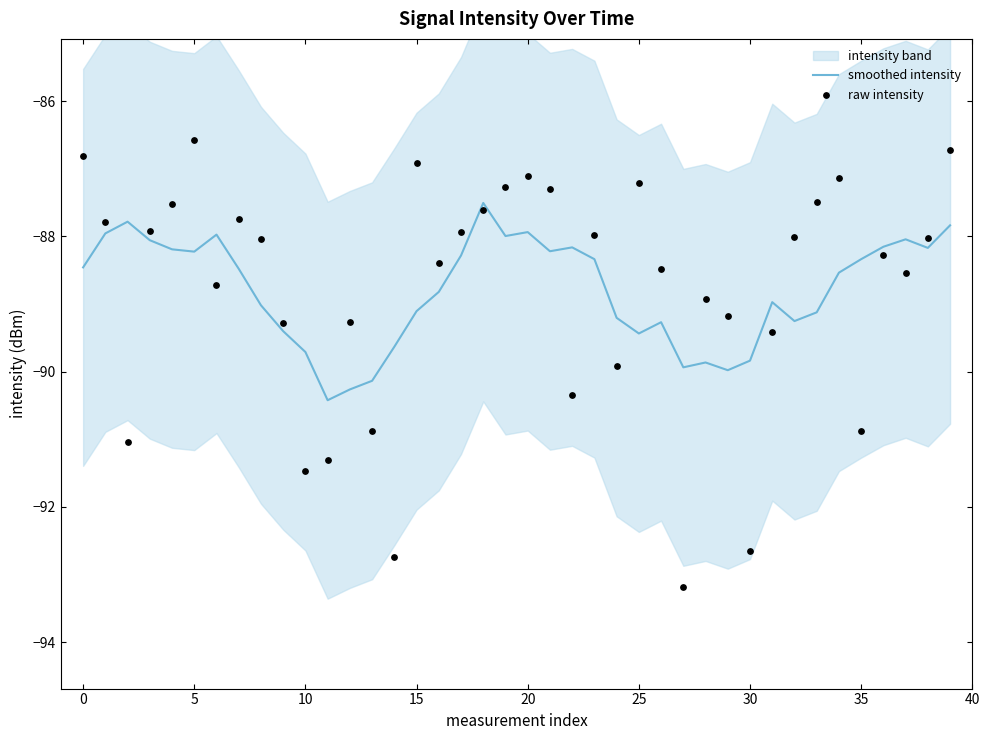

What is the total value across all series at 27?

-183.1